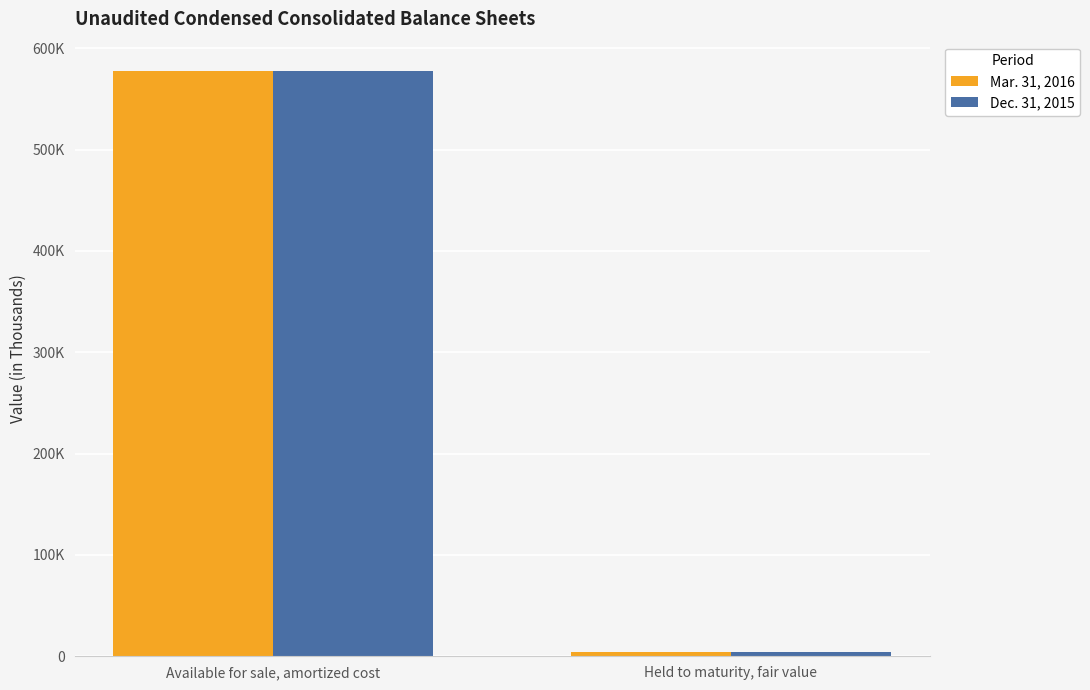

What is the difference between the Mar. 31, 2016 values at Available for sale, amortized cost and Held to maturity, fair value?

573852